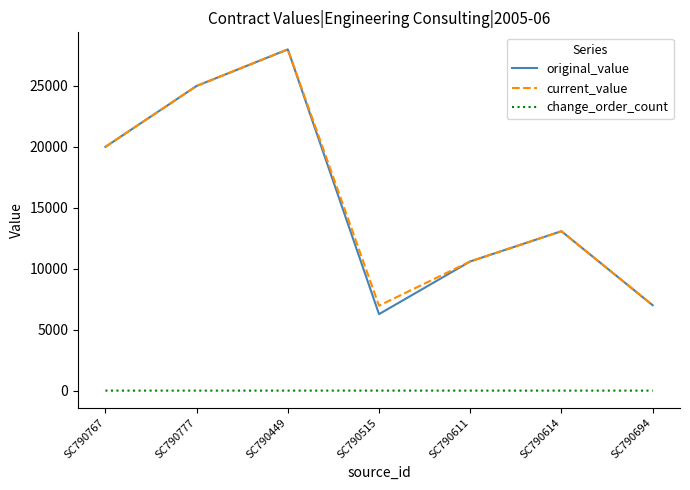

What is the total value across all series at SC790611?

21200.0